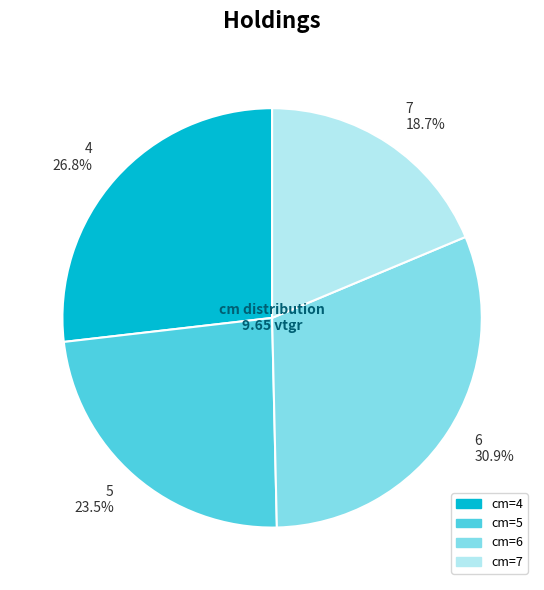

To the nearest percent, what is the difference between the largest and smallest slice percentages?

12%